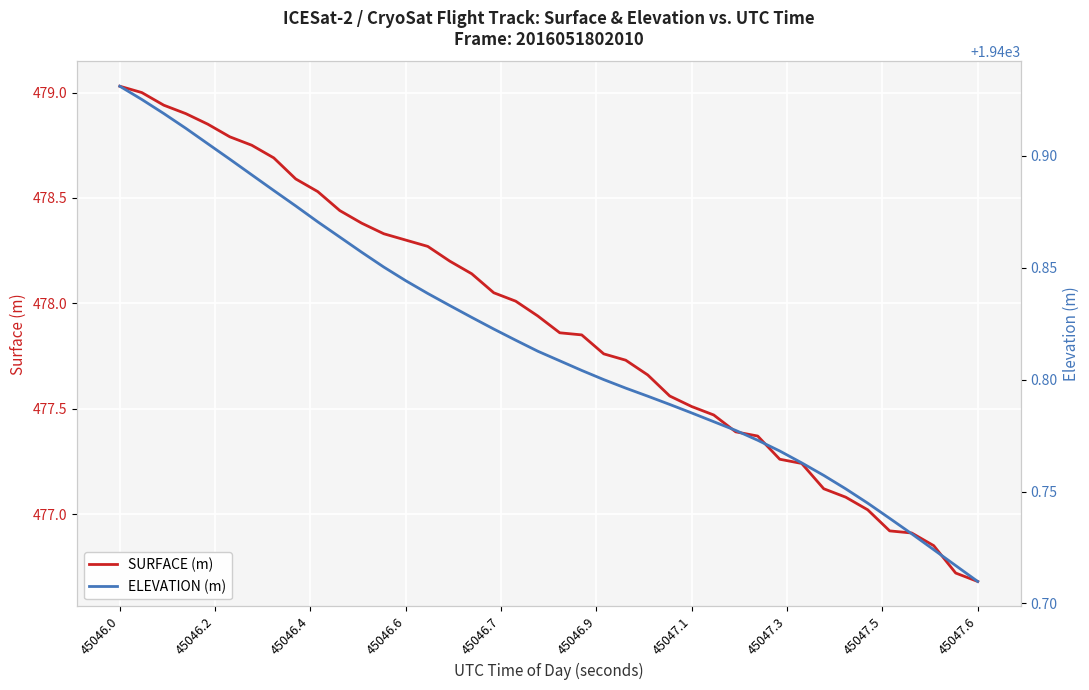

True or false: ELEVATION (m) and SURFACE (m) intersect in this chart.

False